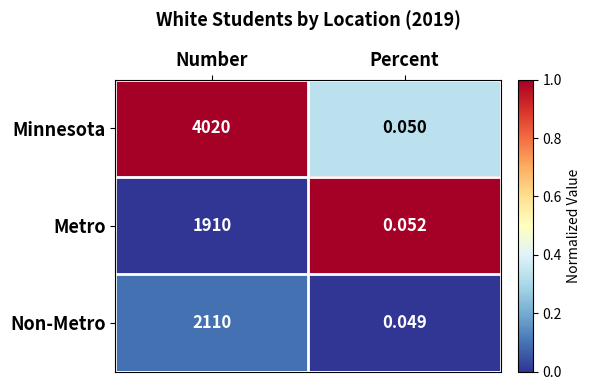

What is the maximum value shown in the chart?

4020.0